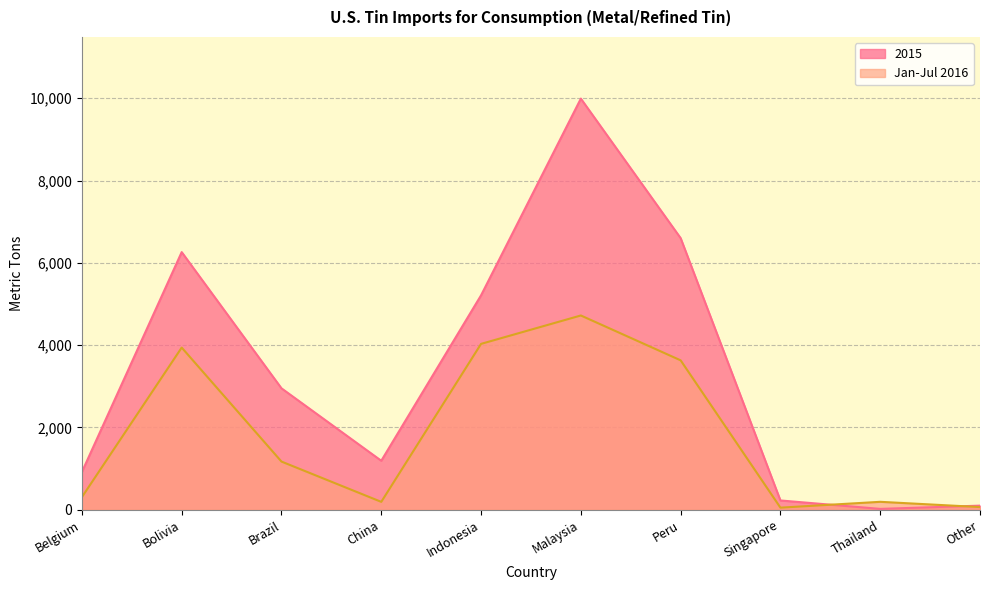

At which category is the sum across all series the highest?

Malaysia